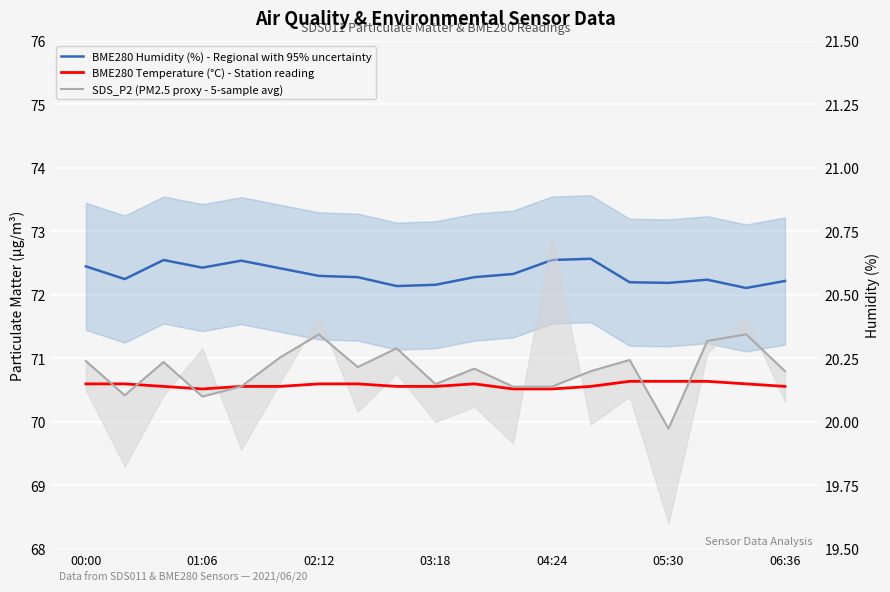

What is the smallest value displayed?

20.0